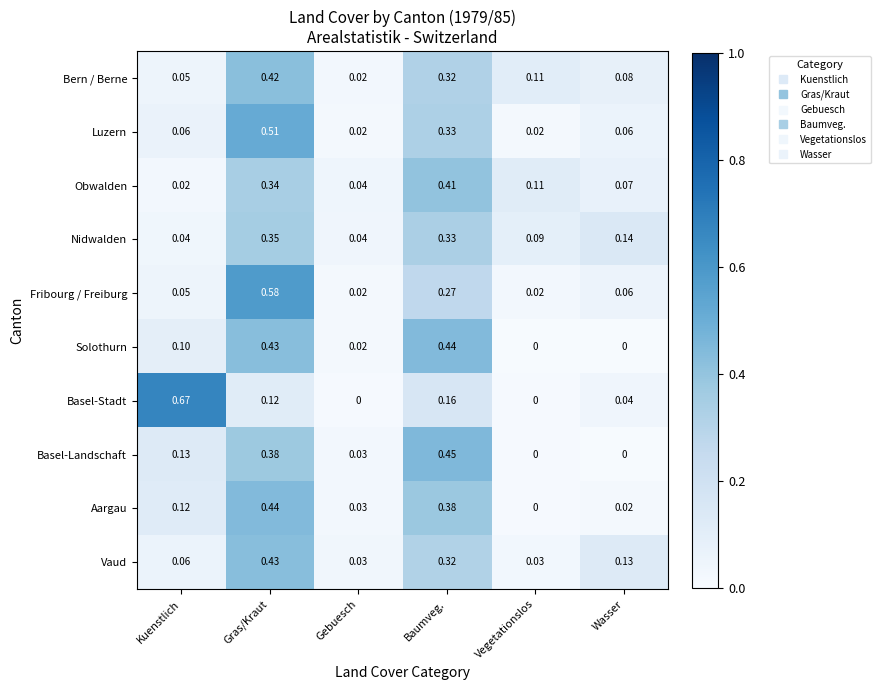

Which series has the largest range (max minus min)?

Basel-Stadt